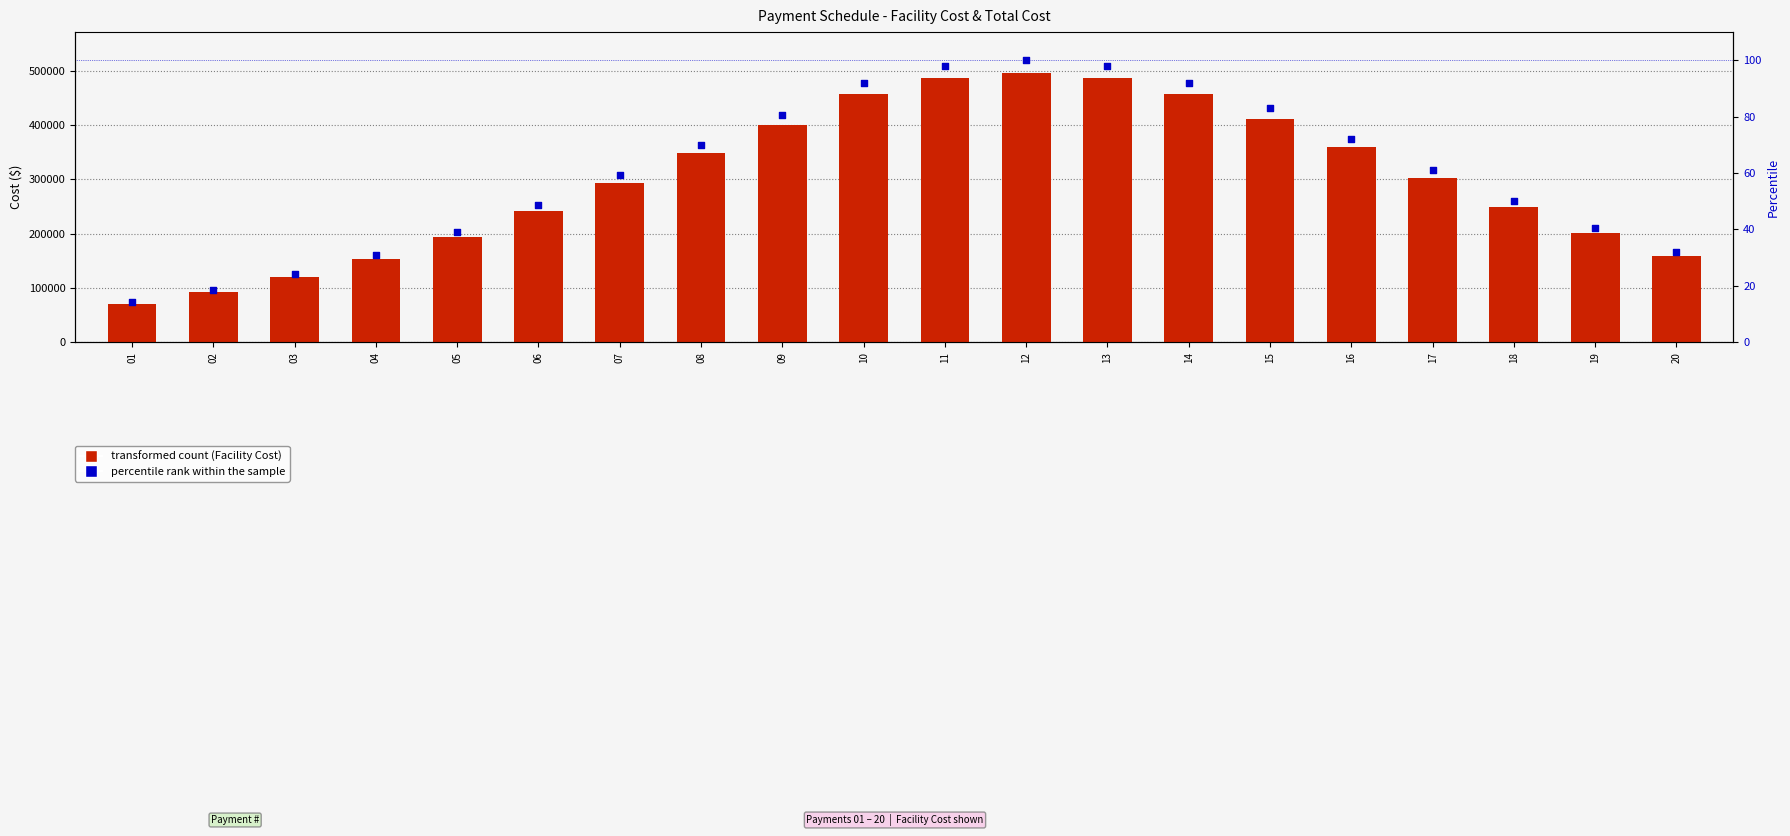

What is the total value across all series at 15?

412434.9